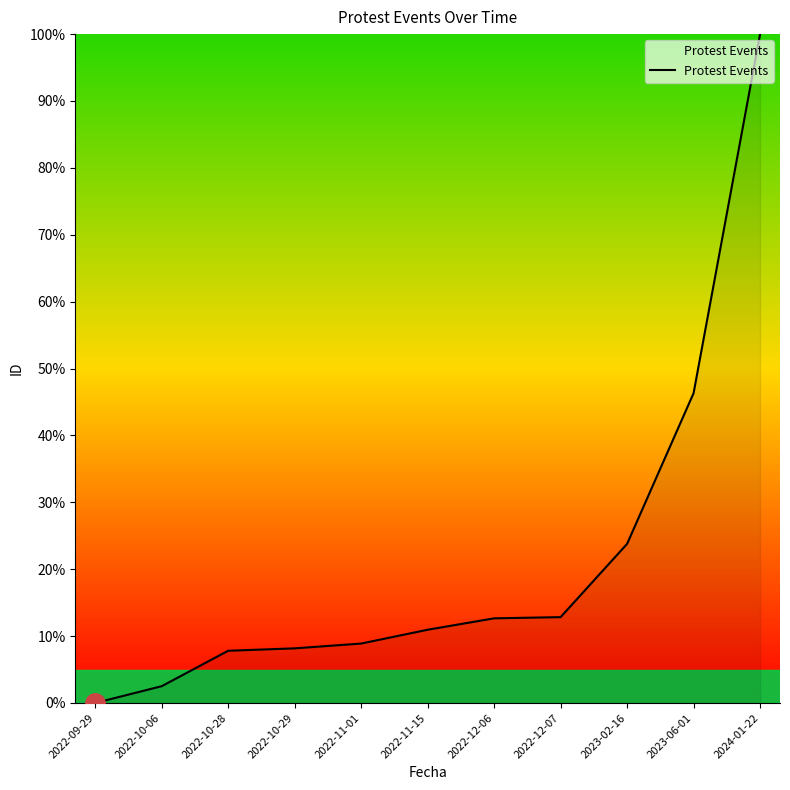

What position from the left is 2023-06-01?

10